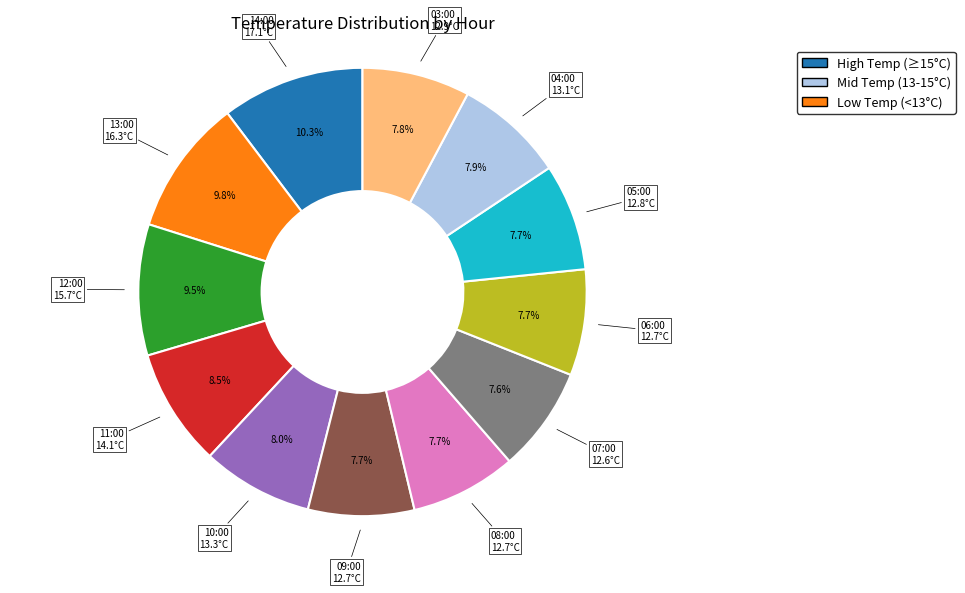

Does any single category account for the majority?

No